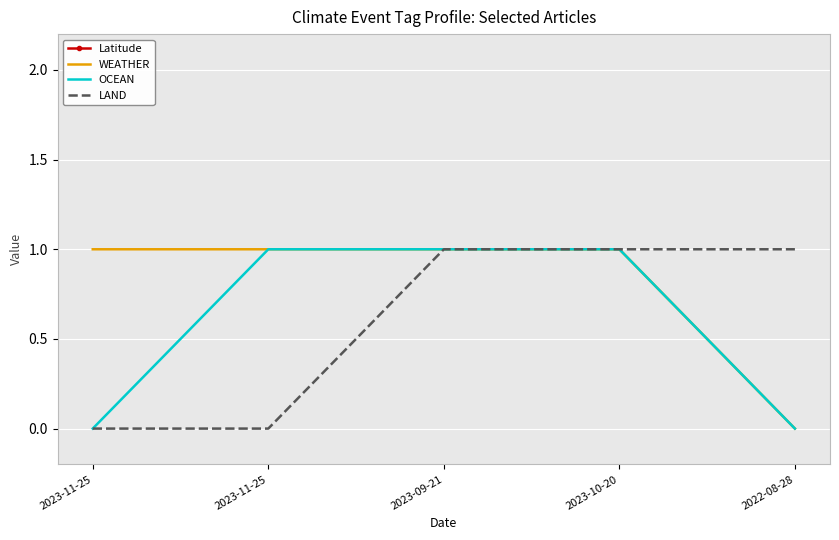

What value does the WEATHER series have at 2023-09-21?

1